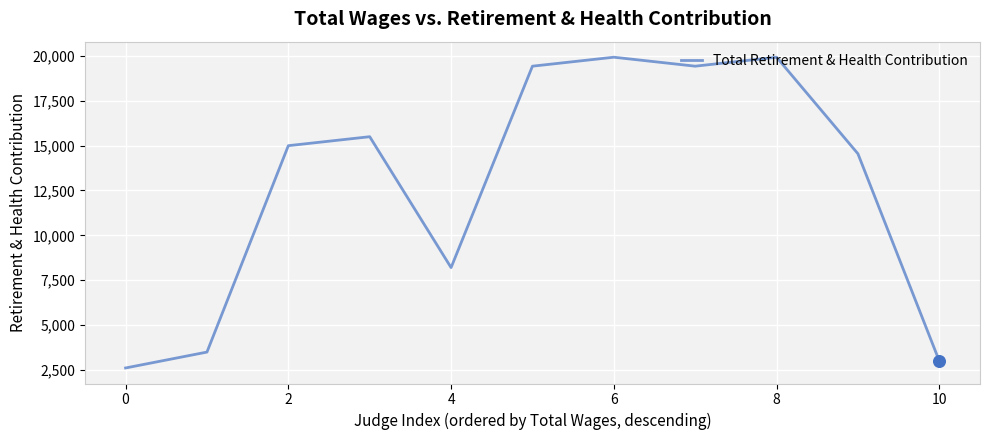

What is the greatest value displayed?

19924